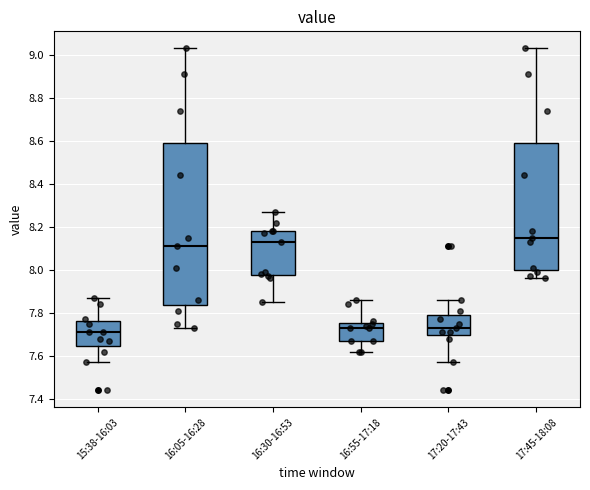

Reading left to right, transcribe this box plot: for each box, give where its median line is, the range the box spans, and where its two whiskers end, as read against the y-axis. The values are not printed on the chart, so give them approximately, as read against the axis.

15:38-16:03: median 7.72, box 7.64 to 7.76, whiskers 7.58 to 7.88
16:05-16:28: median 8.12, box 7.84 to 8.60, whiskers 7.74 to 9.04
16:30-16:53: median 8.14, box 7.98 to 8.18, whiskers 7.86 to 8.28
16:55-17:18: median 7.74, box 7.68 to 7.76, whiskers 7.62 to 7.86
17:20-17:43: median 7.74, box 7.70 to 7.80, whiskers 7.58 to 7.86
17:45-18:08: median 8.16, box 8.00 to 8.60, whiskers 7.96 to 9.04